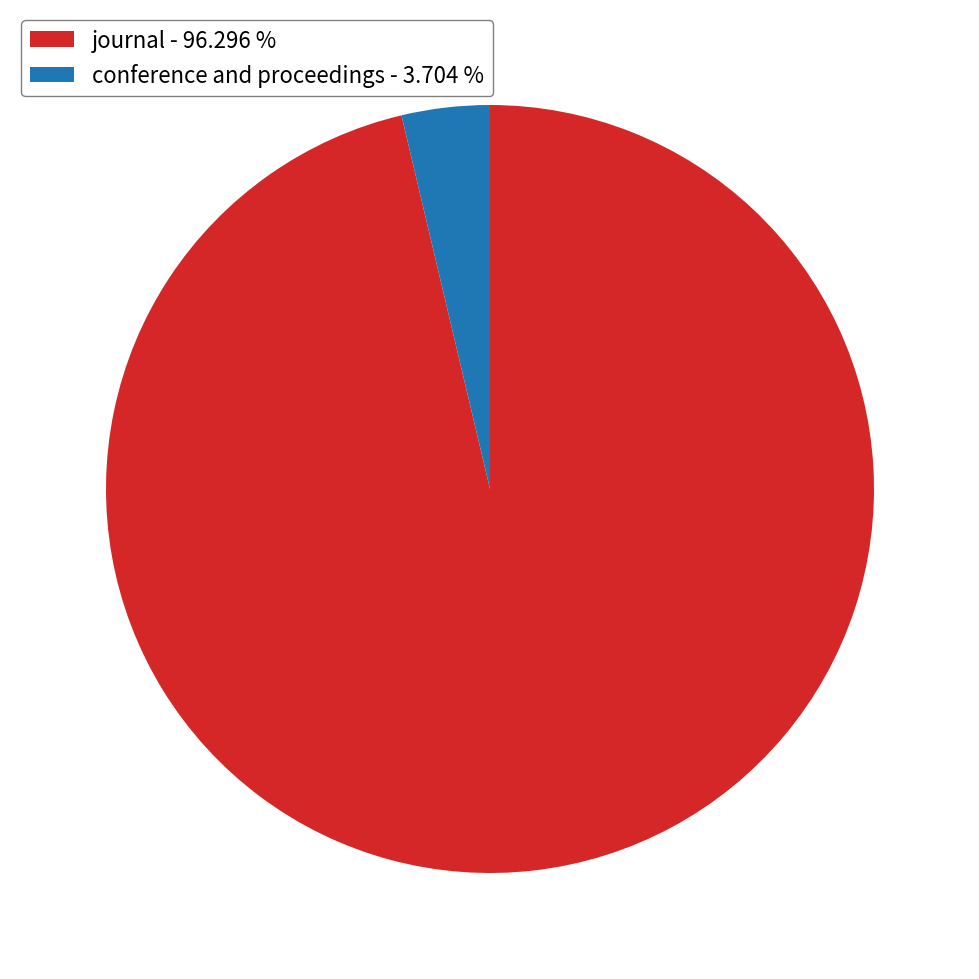

The conference and proceedings slice represents 16% of the pie. True or false?

False